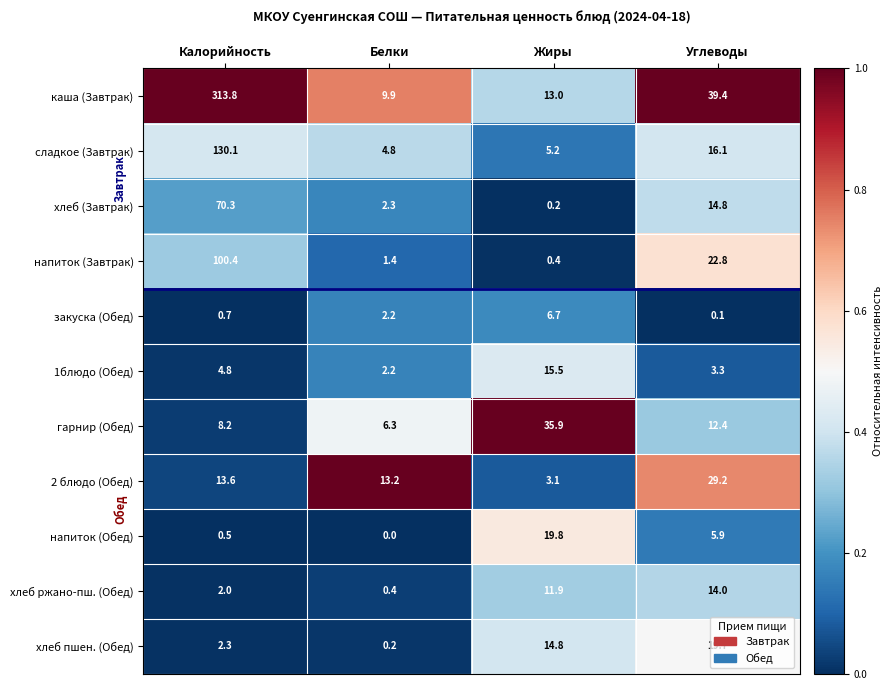

Which series has the largest range (max minus min)?

каша (Завтрак)